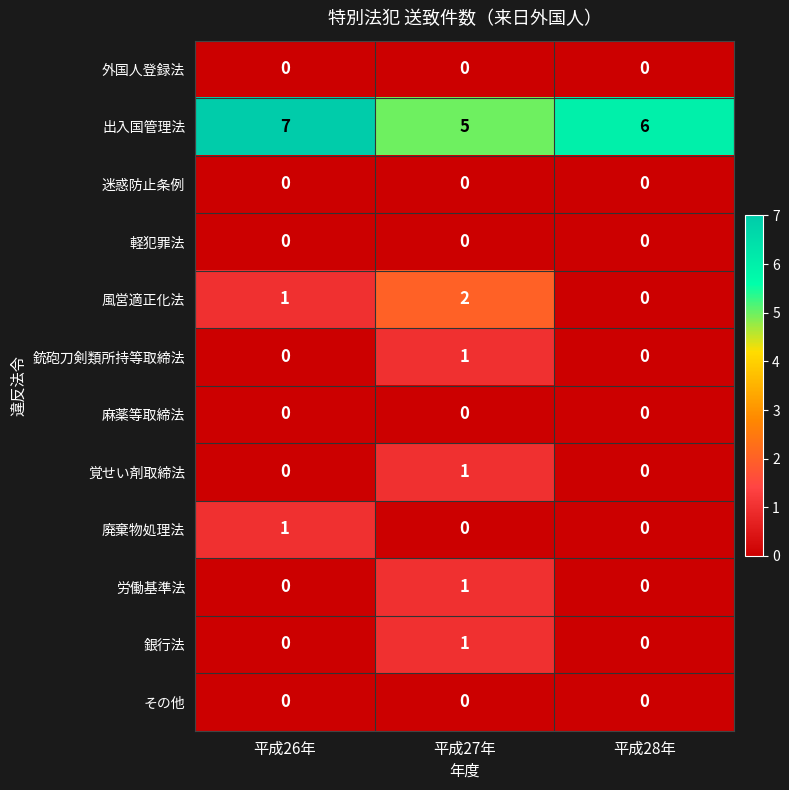

At how many categories does at least one series exceed 3?

3